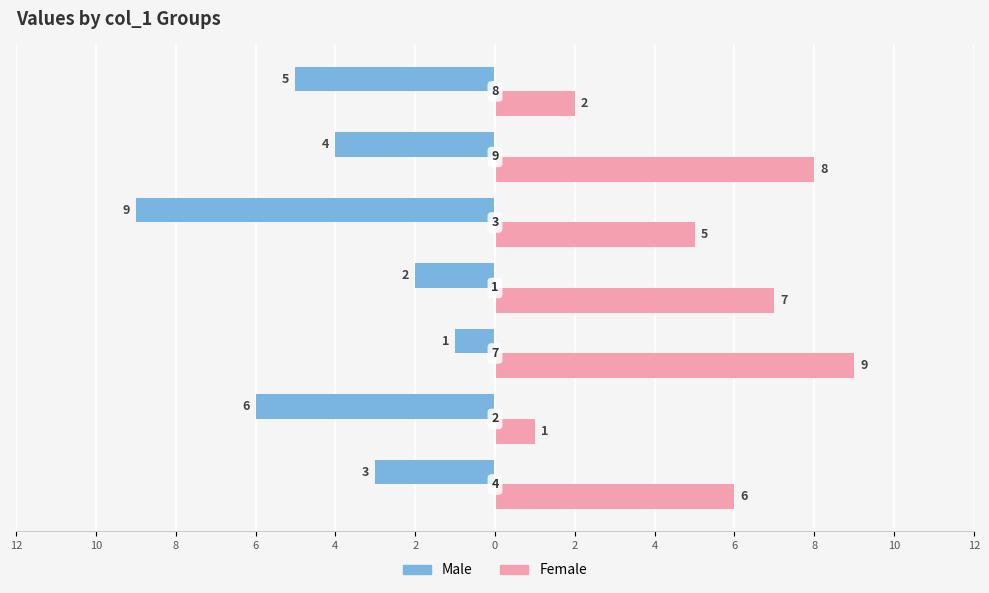

Which series has the largest total across all categories?

Female